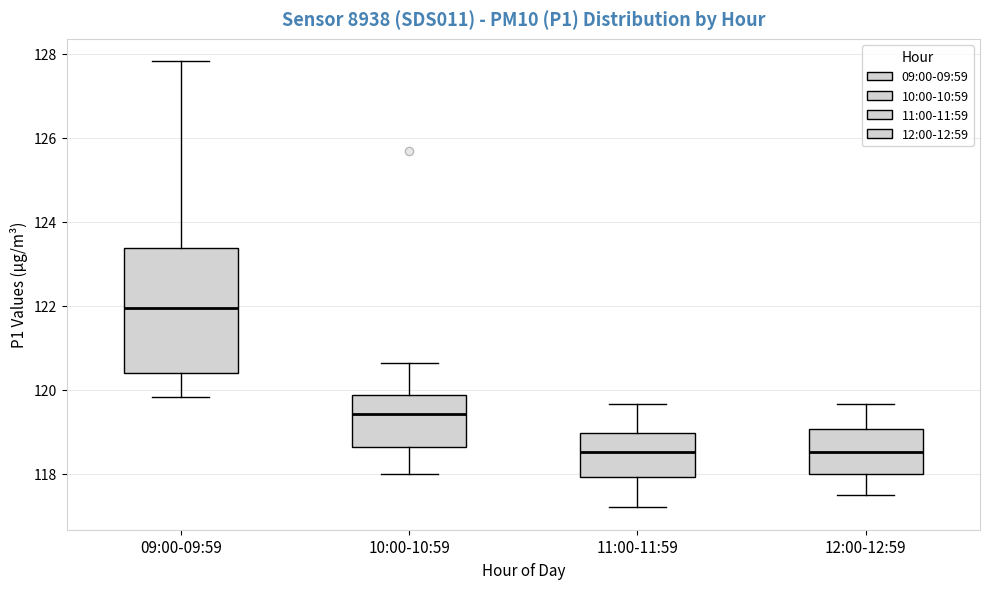

Which box has the highest median line?

09:00-09:59